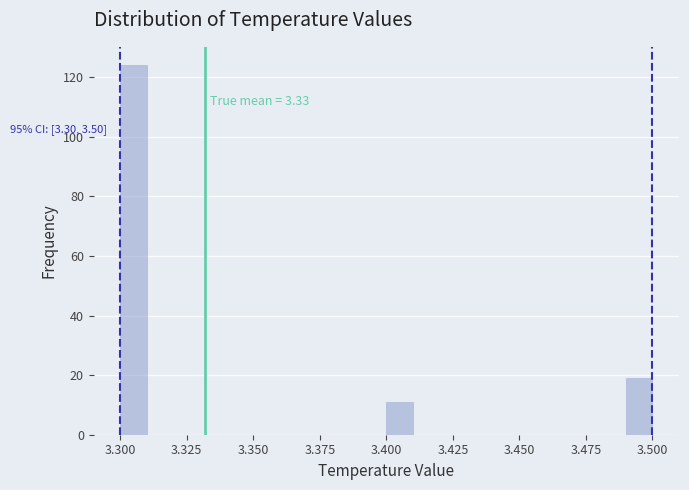

Read against the x-axis, roughly where is the centre of the tallest bar?

3.305